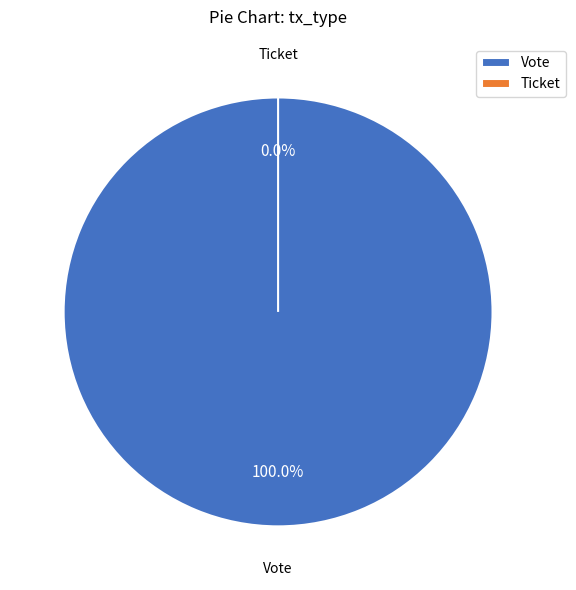

Is Vote the majority of the pie?

Yes